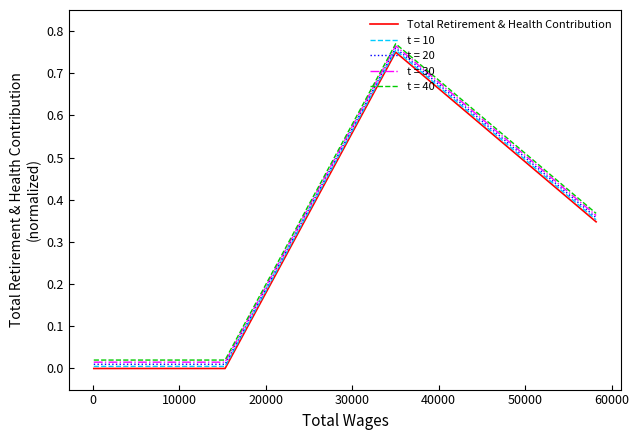

True or false: Total Retirement & Health Contribution and t = 20 cross at least once.

False